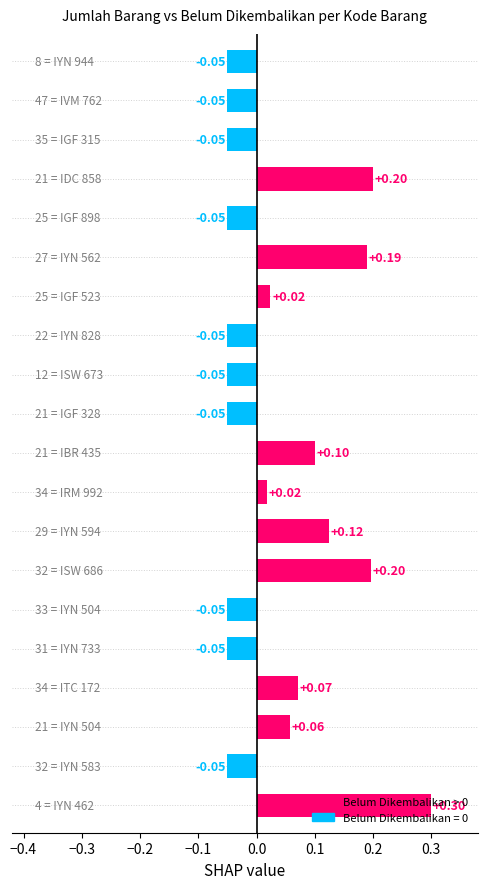

What is the sum of all values?

0.8